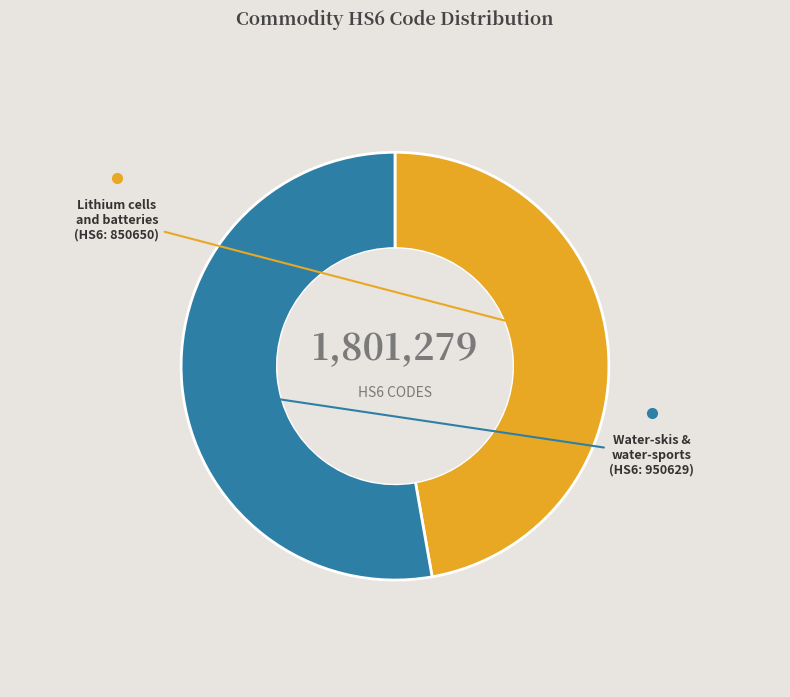

Is there a majority slice in this chart?

Yes